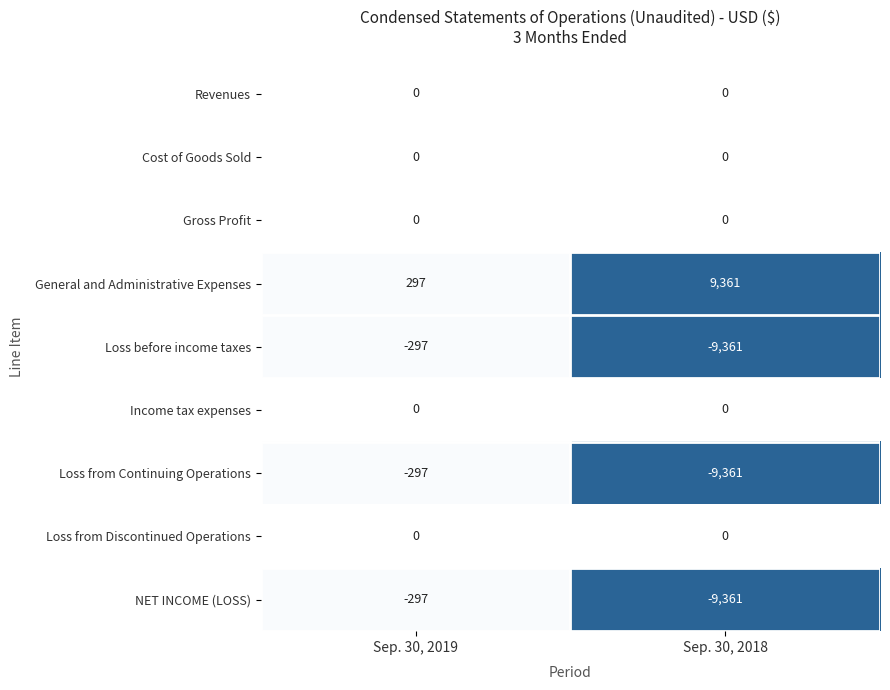

How many distinct data groups are displayed?

9